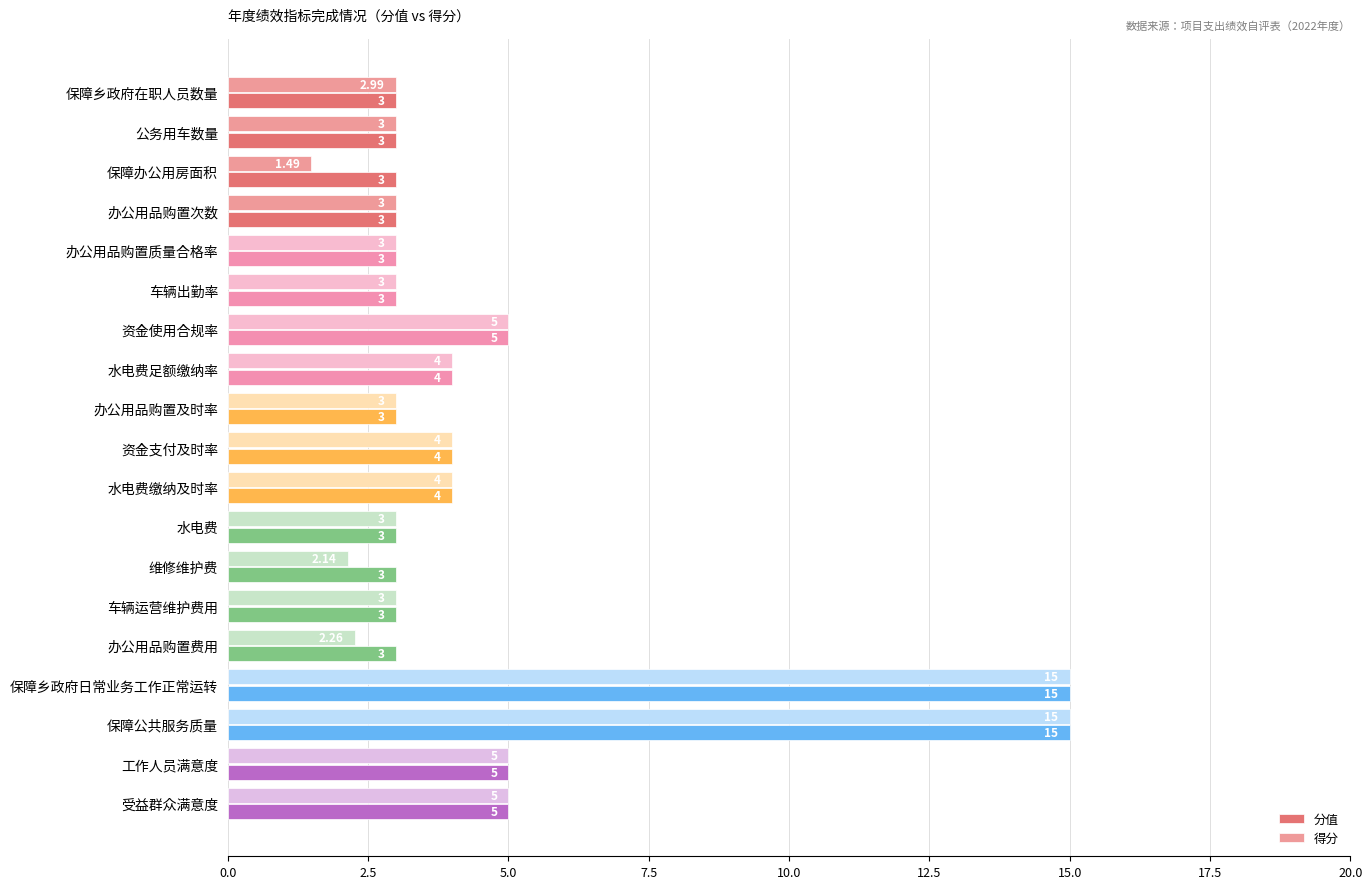

What is the sum of all 分值 values?

90.0